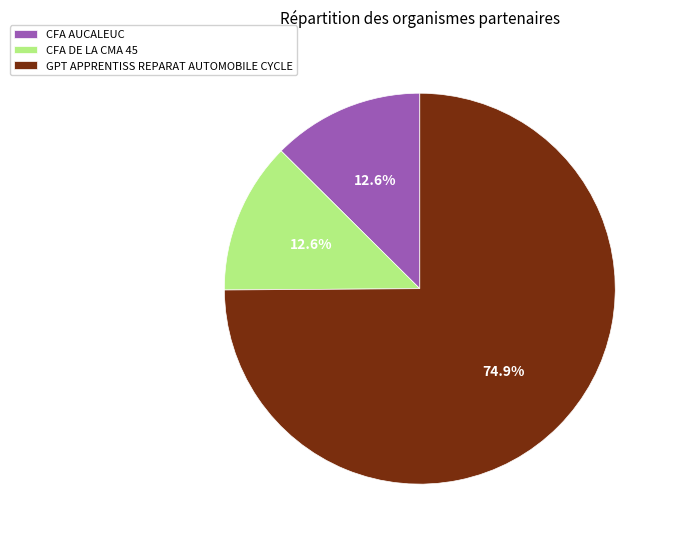

True or false: CFA DE LA CMA 45 accounts for 18% of the total.

False